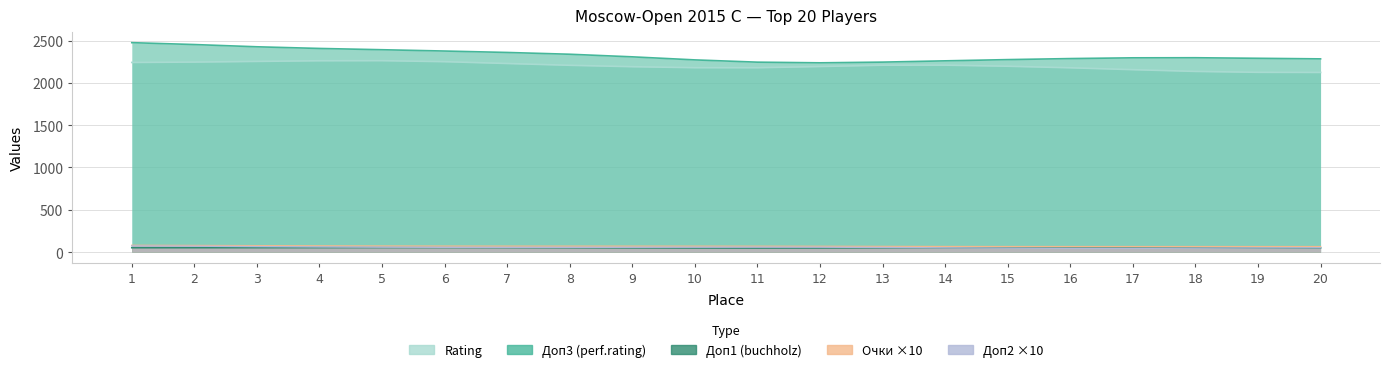

What is the value of the Доп2 point at the 7th from the left?

6.0